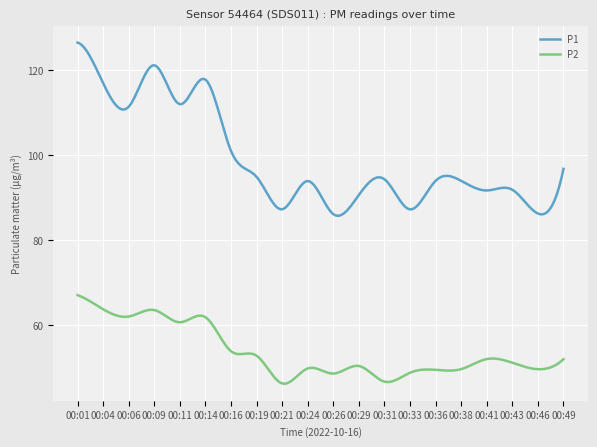

True or false: P1 and P2 intersect in this chart.

False